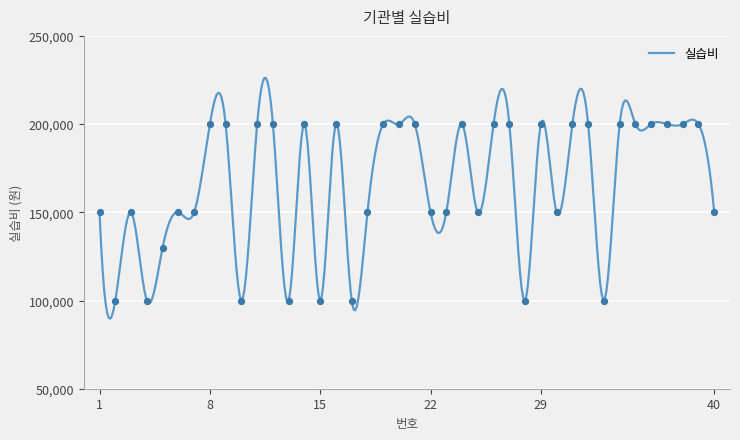

Approximately how many times larger is the value at 31 compared to 8?

1.0